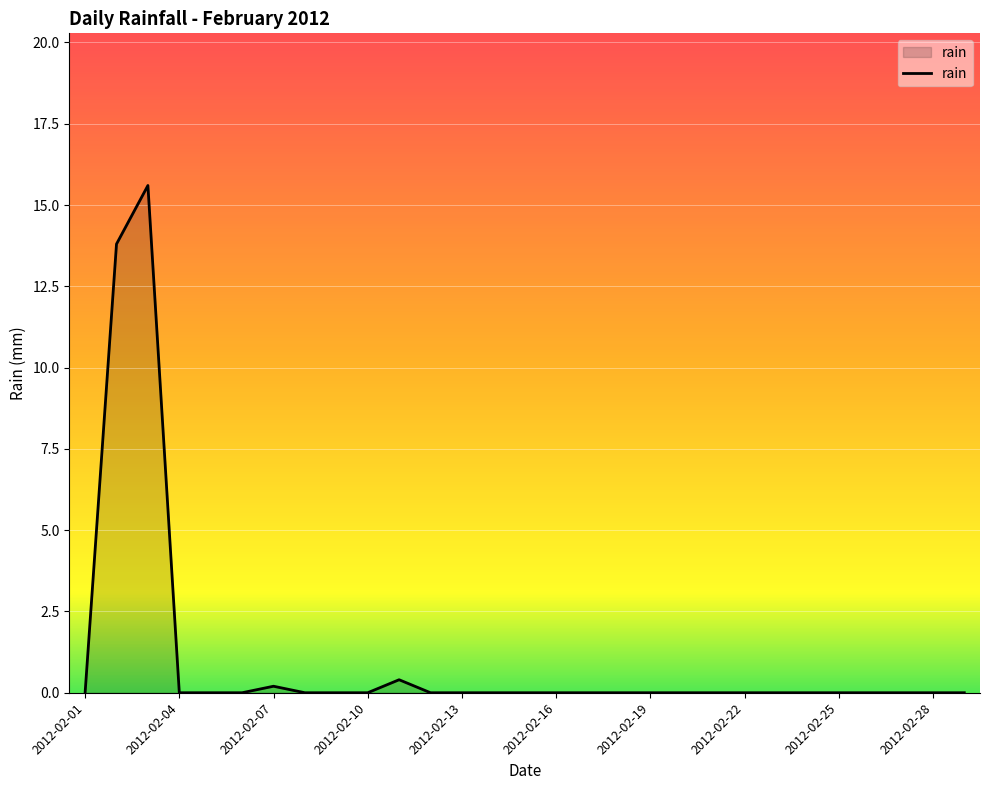

What is the greatest value displayed?

15.6